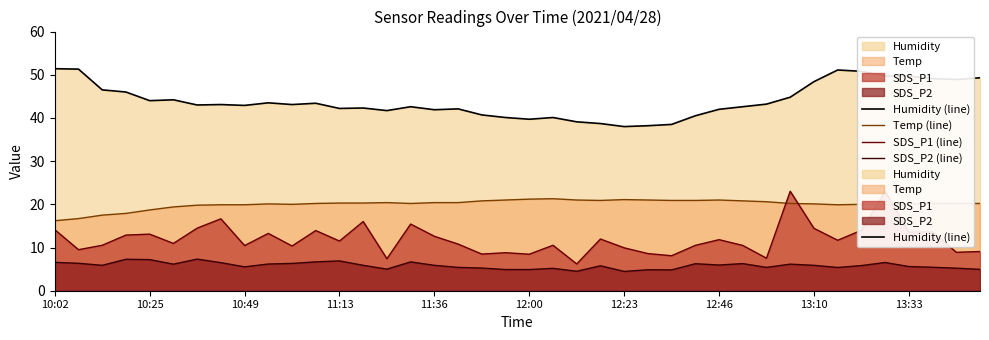

List the series in order of their peak value, lowest first.

SDS_P2 (line), Temp (line), SDS_P1 (line), Humidity (line)